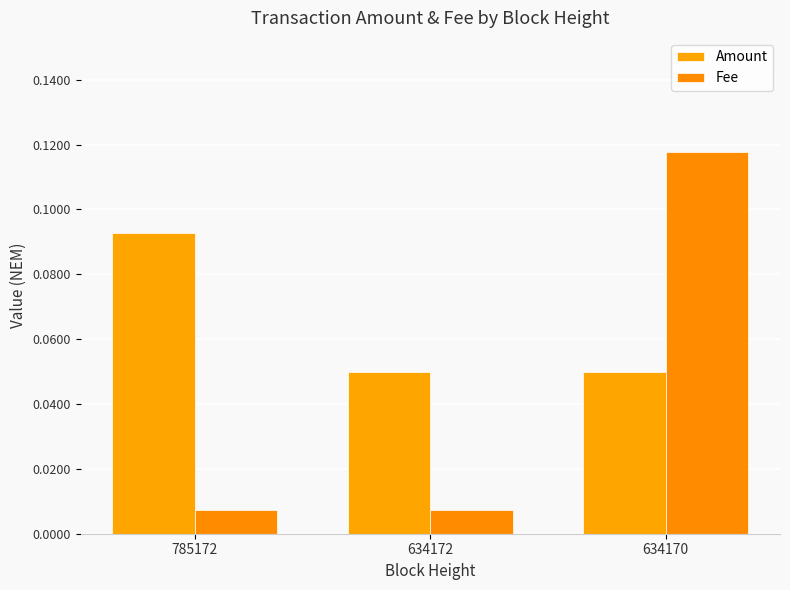

How many series are shown in this chart?

2